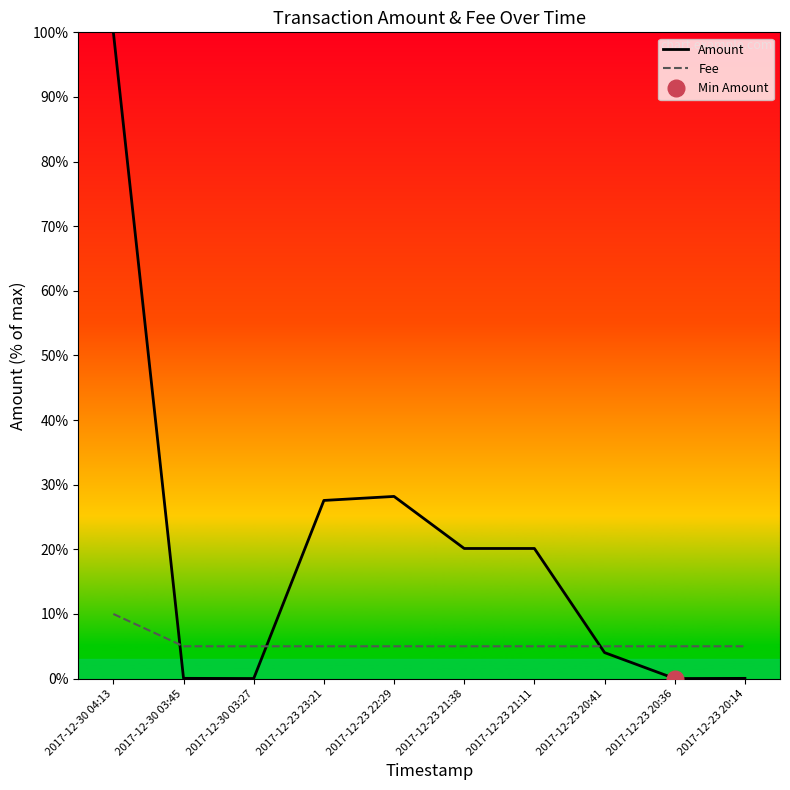

What is the label of the 8th point from the right?

2017-12-30 03:27